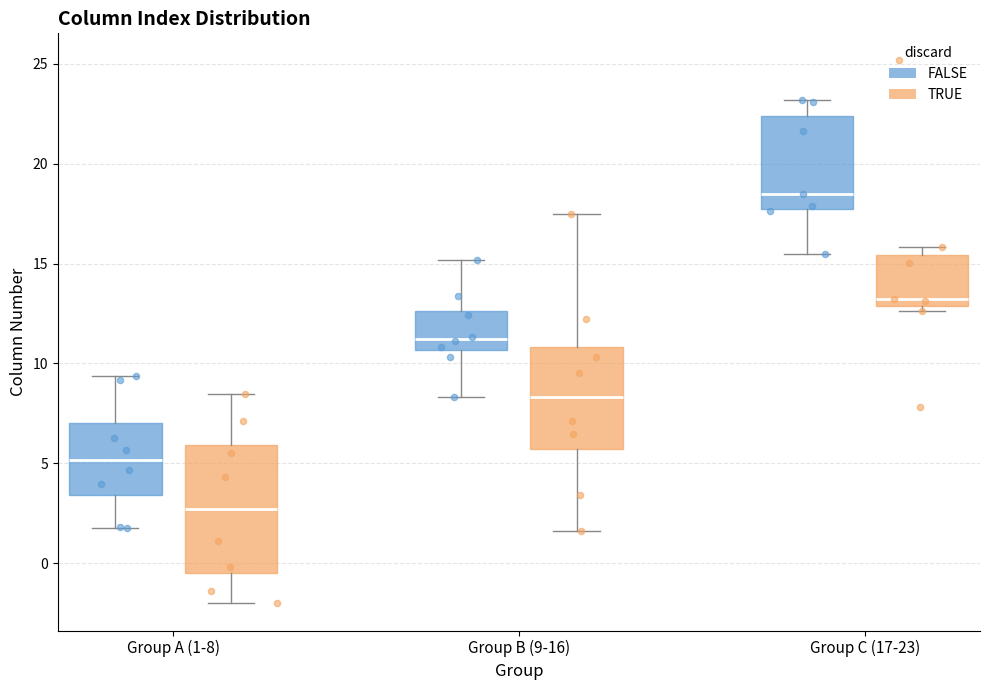

Which box has the lowest median line?

Group A (1-8) (TRUE)